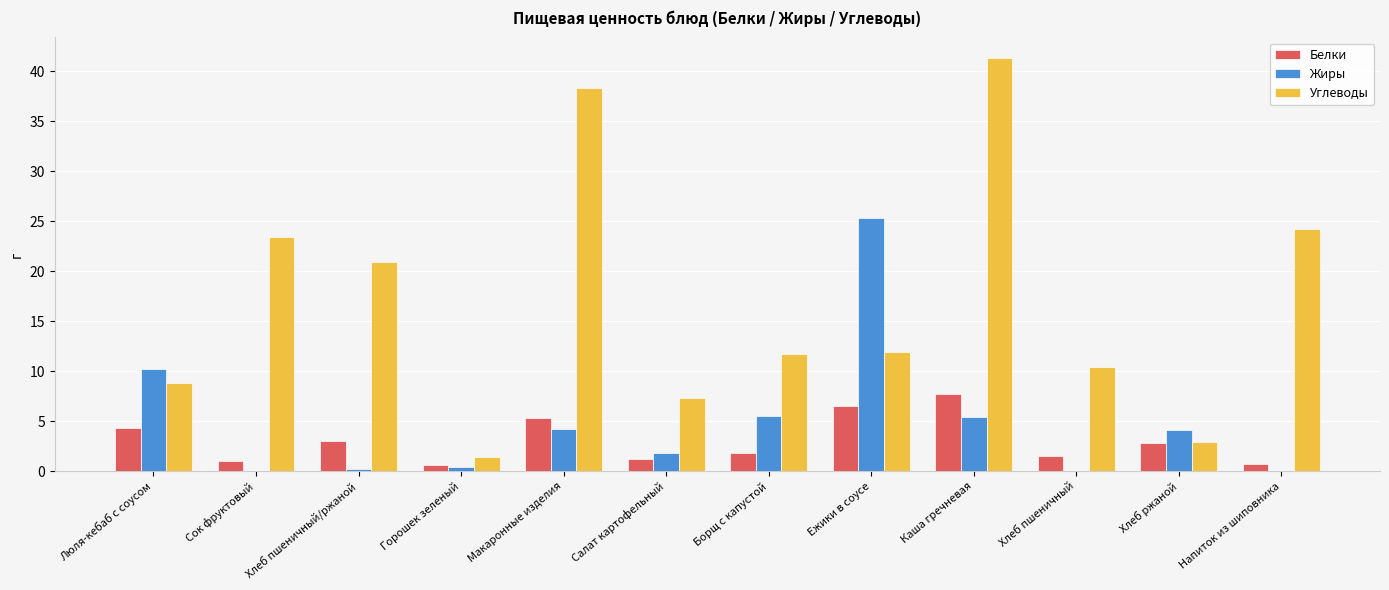

The Белки series shows 3.0 at Хлеб пшеничный/ржаной. True or false?

True